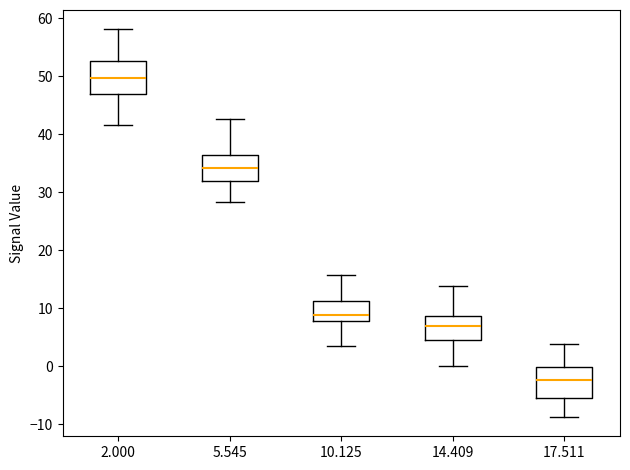

Reading left to right, transcribe this box plot: for each box, give where its median line is, the range the box spans, and where its two whiskers end, as read against the y-axis. The values are not printed on the chart, so give them approximately, as read against the axis.

2.000: median 50, box 47 to 53, whiskers 42 to 58
5.545: median 34, box 32 to 37, whiskers 28 to 43
10.125: median 9, box 8 to 11, whiskers 4 to 16
14.409: median 7, box 5 to 9, whiskers 0 to 14
17.511: median -2, box -5 to 0, whiskers -9 to 4